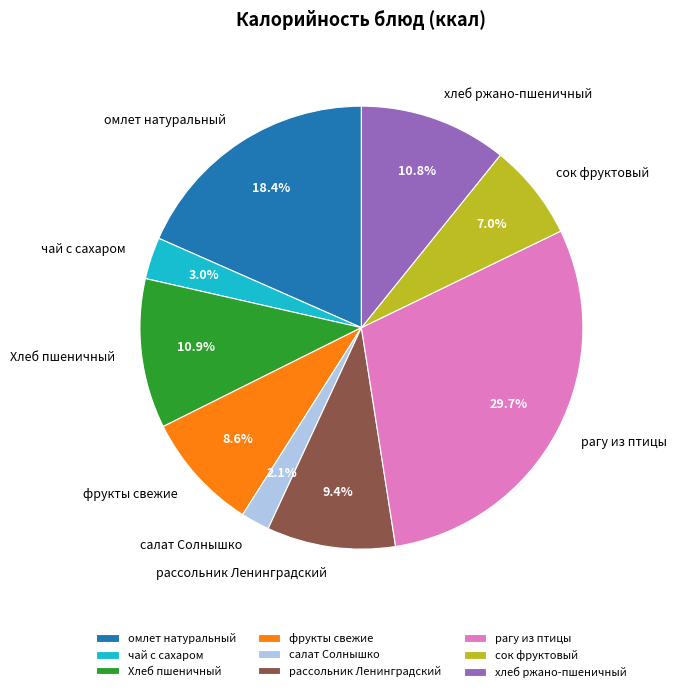

Which has a higher value, рассольник Ленинградский or салат Солнышко?

рассольник Ленинградский